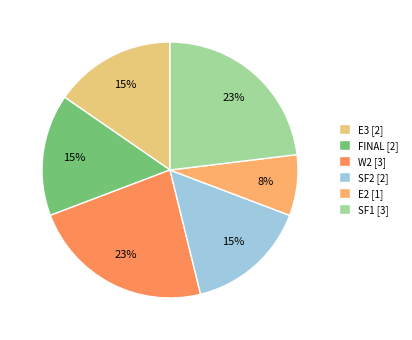

Is there any slice that represents more than half of the pie?

No